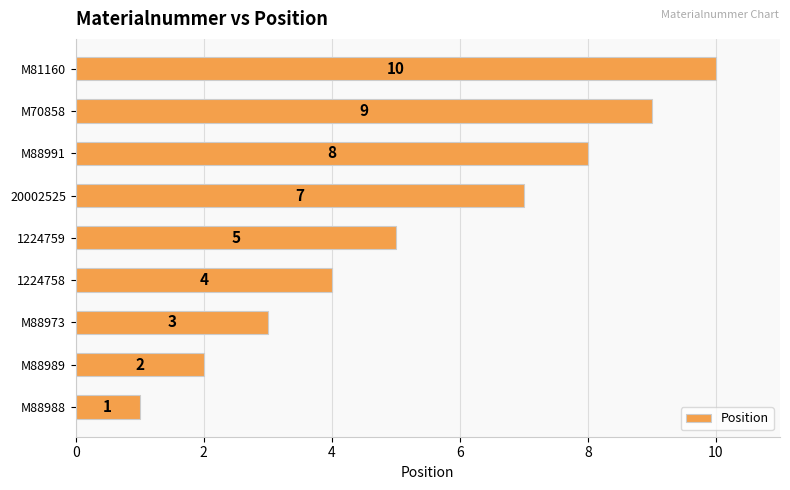

What is the smallest value displayed?

1